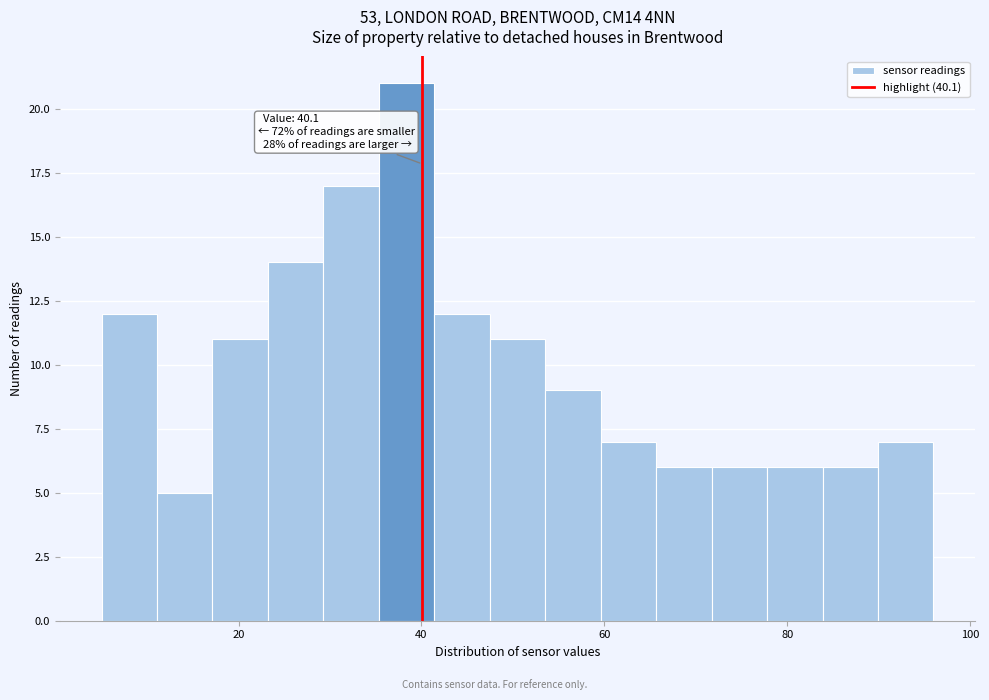

Read against the x-axis, roughly where is the centre of the tallest bar?

38